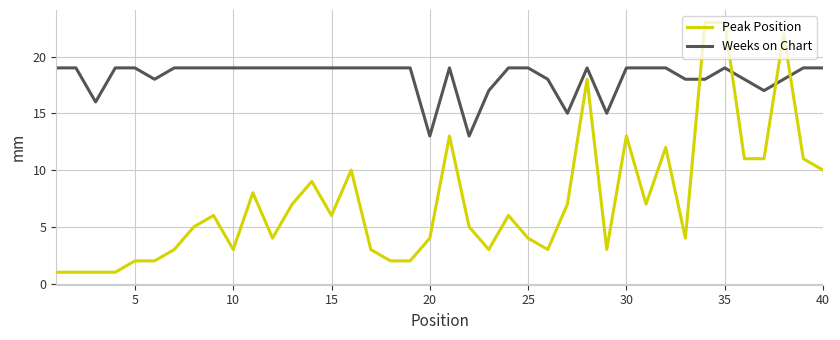

Which series ends up on top after the final intersection of Weeks on Chart and Peak Position?

Weeks on Chart